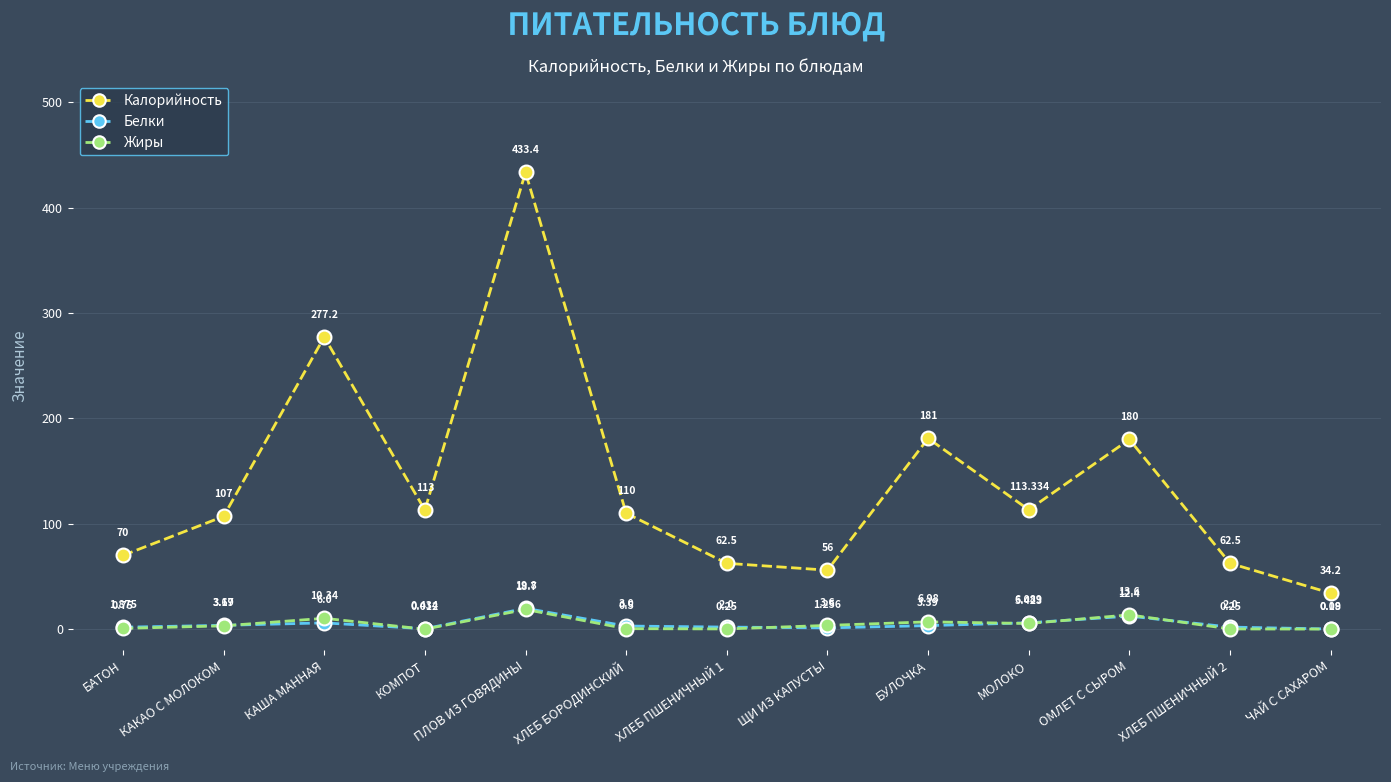

How many interior local peaks does the Калорийность series have?

4